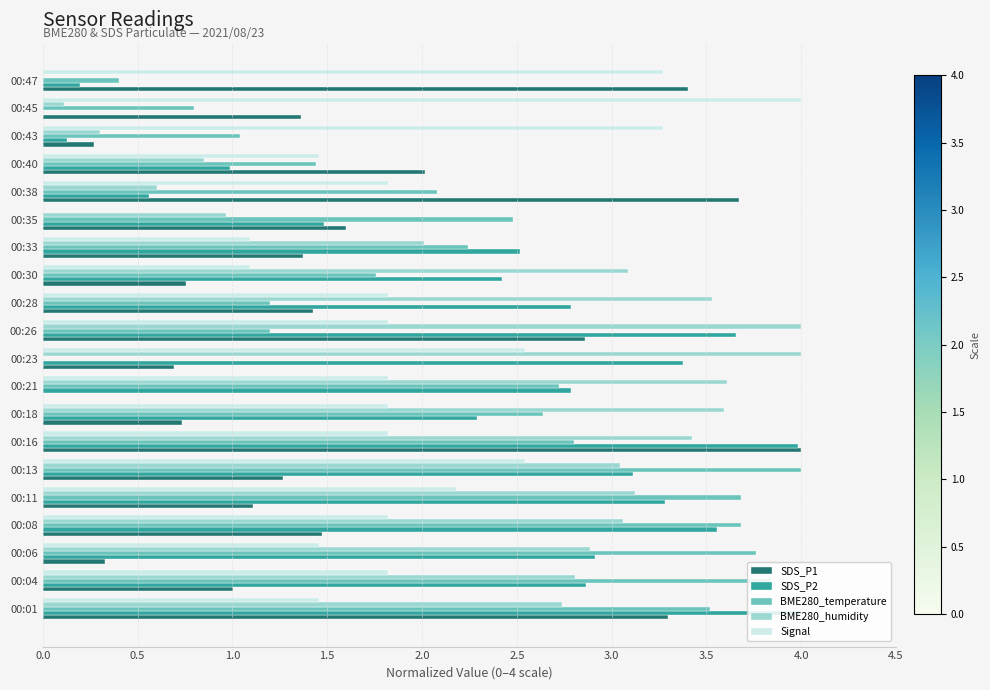

At which label does BME280_temperature reach its peak?

00:13